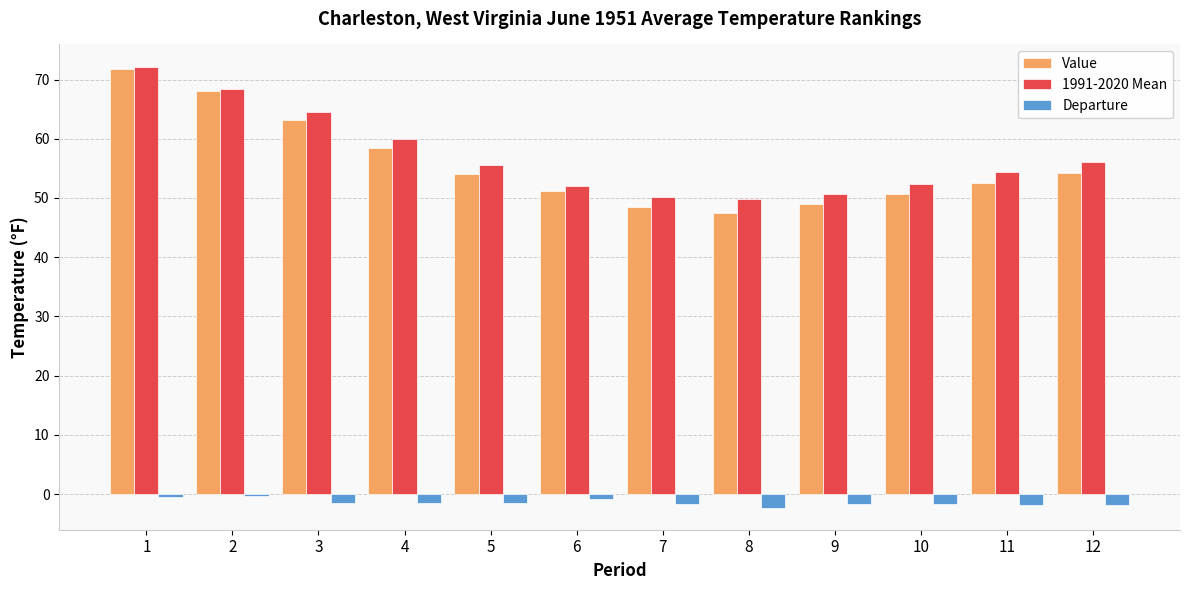

Which series has the largest range (max minus min)?

Value